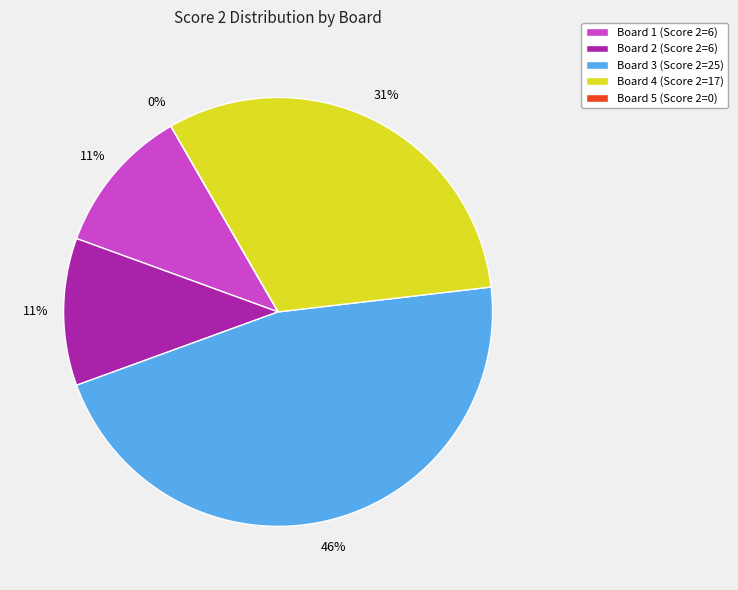

To the nearest percent, what is the combined percentage of Board 3 and Board 2?

57%